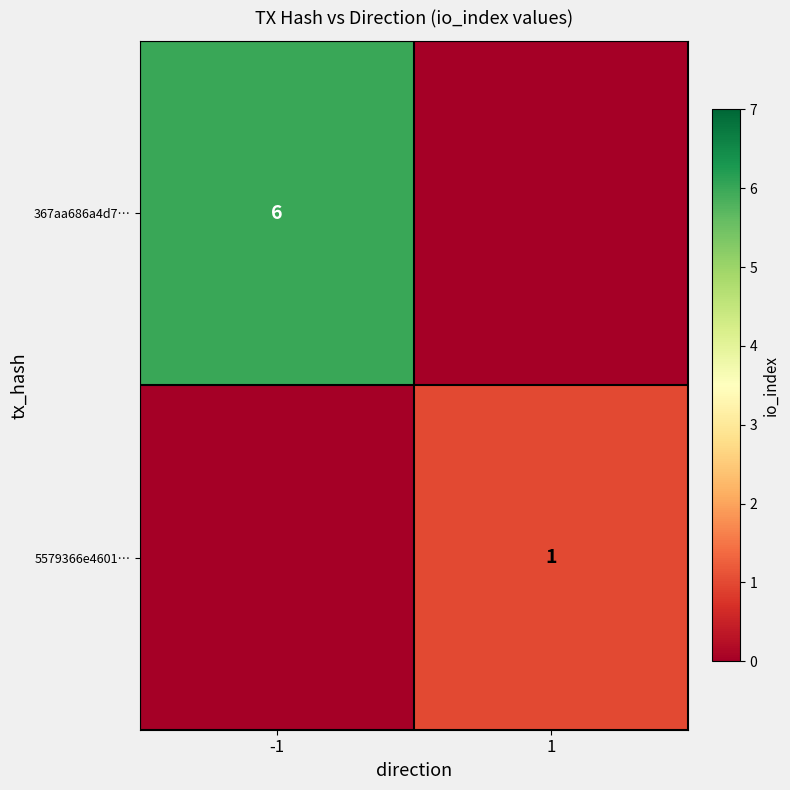

The value of 367aa686a4d7… at -1 is 6. True or false?

True